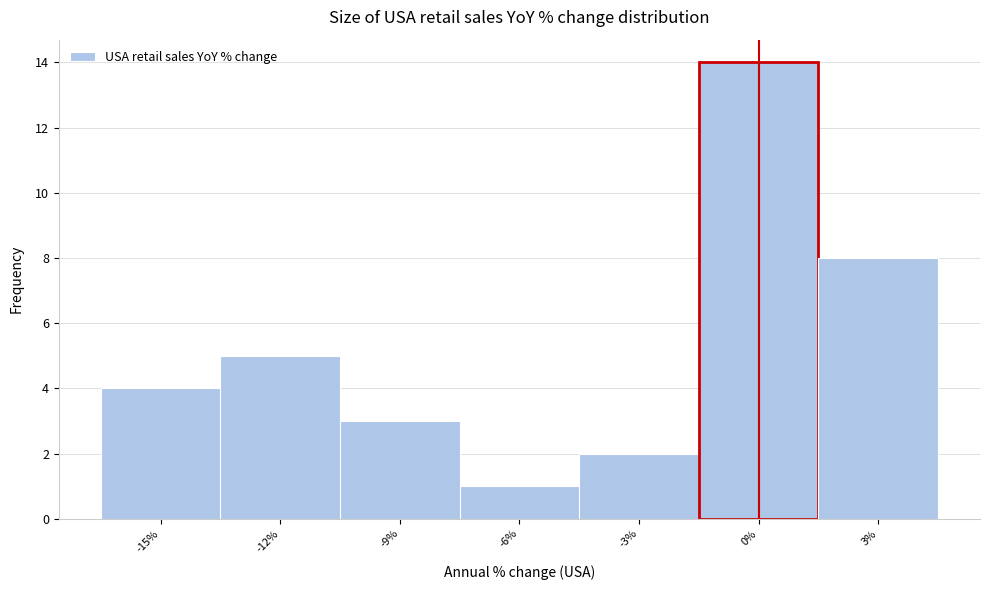

Reading left to right, extract all data points from this chart.

-15%=4	-12%=5	-9%=3	-6%=1	-3%=2	0%=14	3%=8